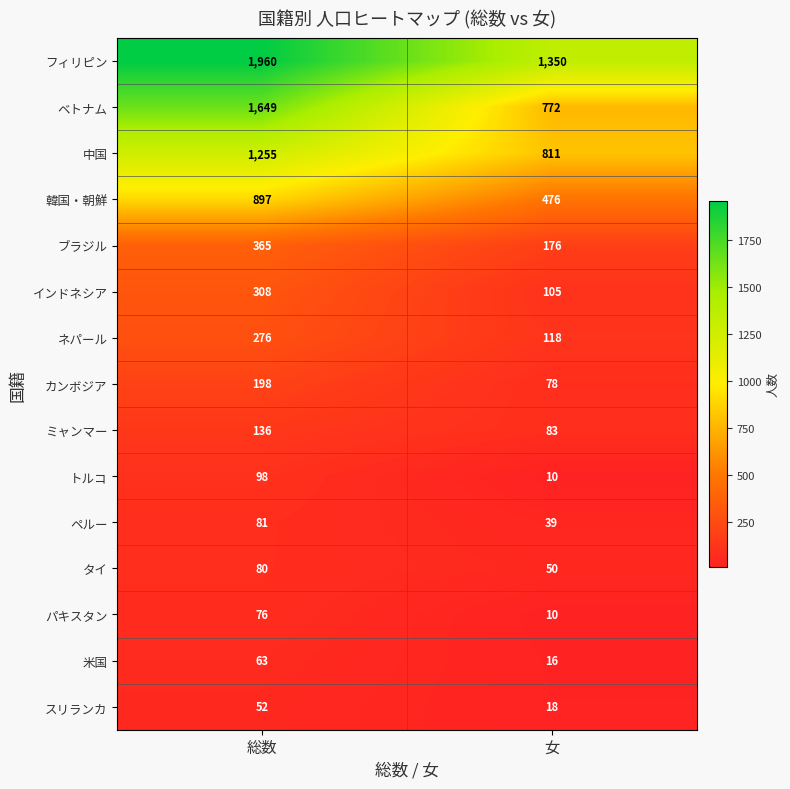

Reading left to right, what are all the values shown in this chart?

フィリピン: 総数=1960	女=1350
ベトナム: 総数=1649	女=772
中国: 総数=1255	女=811
韓国・朝鮮: 総数=897	女=476
ブラジル: 総数=365	女=176
インドネシア: 総数=308	女=105
ネパール: 総数=276	女=118
カンボジア: 総数=198	女=78
ミャンマー: 総数=136	女=83
トルコ: 総数=98	女=10
ペルー: 総数=81	女=39
タイ: 総数=80	女=50
パキスタン: 総数=76	女=10
米国: 総数=63	女=16
スリランカ: 総数=52	女=18